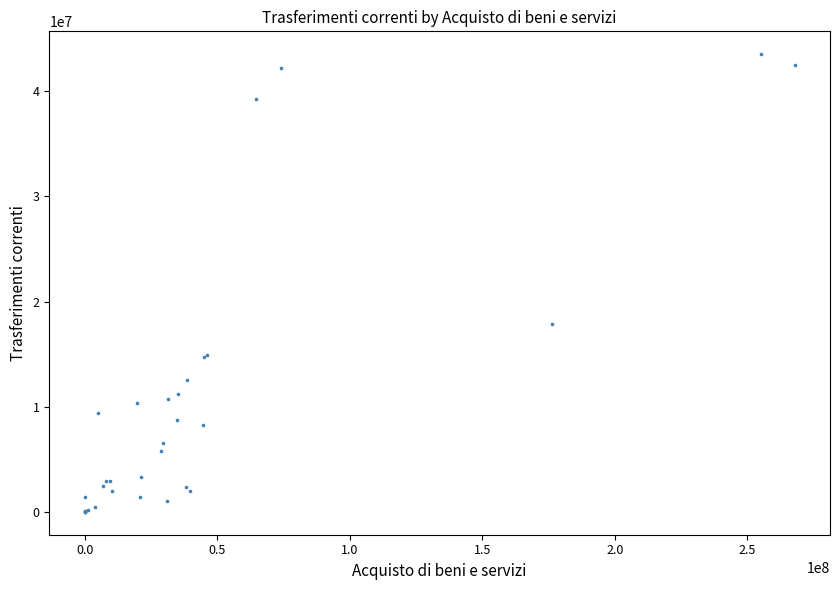

What Y value in the scatter plot is closest to 21757089?

17827508.5